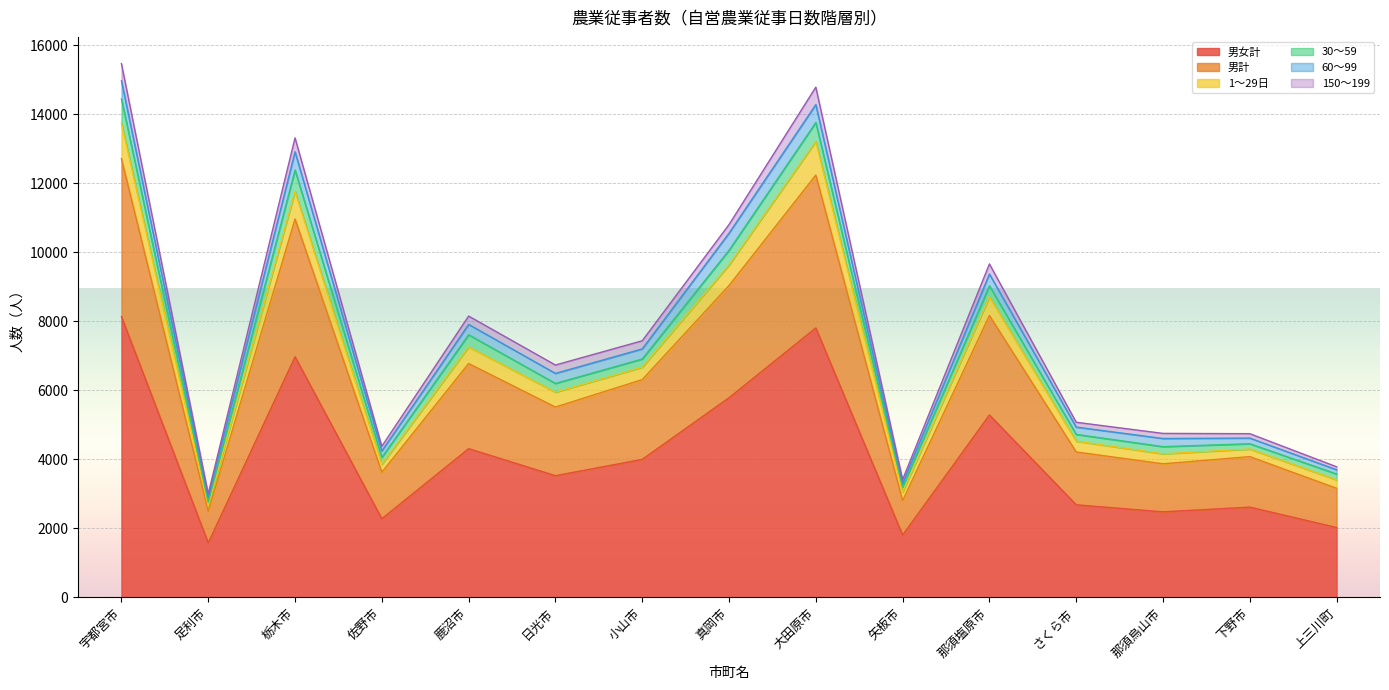

What value does the 男計 series have at 佐野市, to the nearest 100?

3600